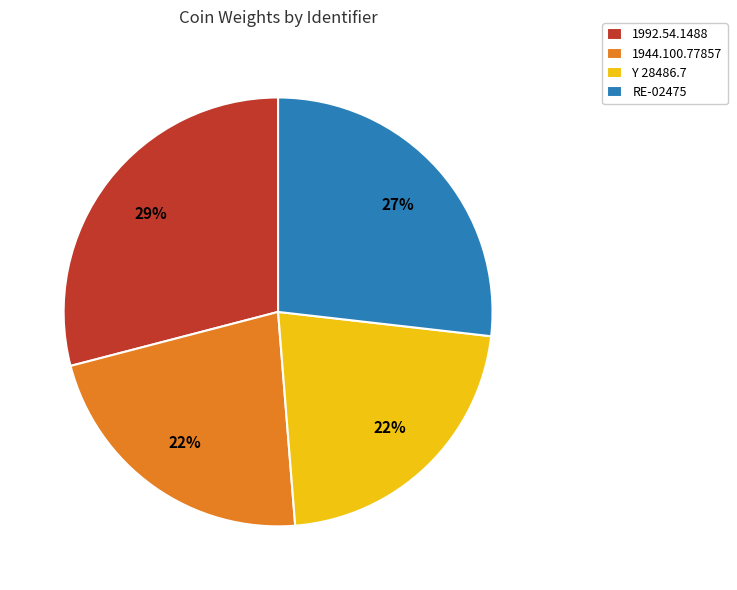

How many segments does this pie chart have?

4